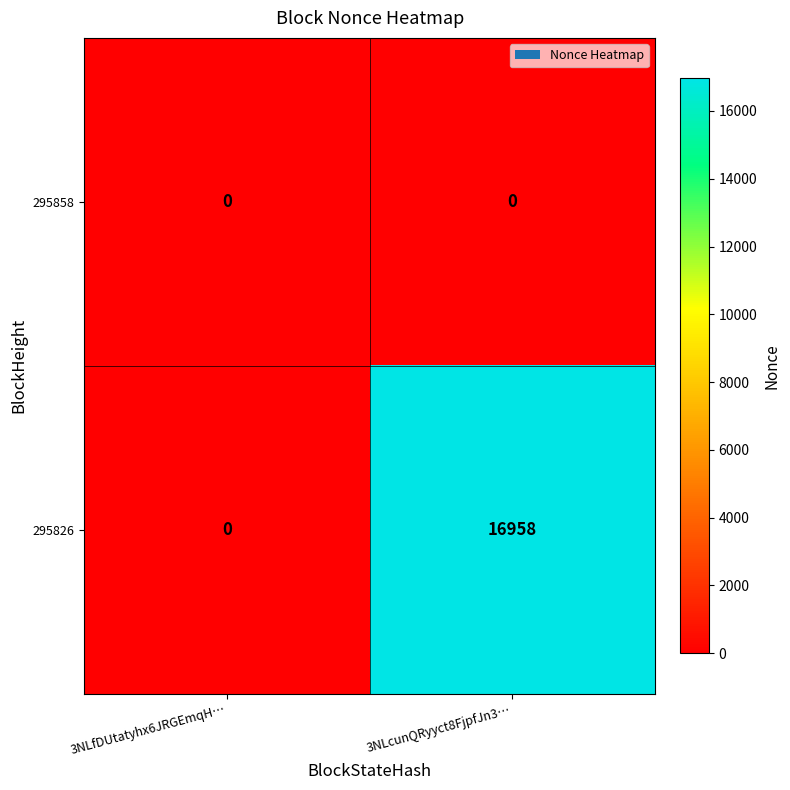

Reading right to left, transcribe all the data shown in this chart.

295858: 0	0
295826: 16958	0